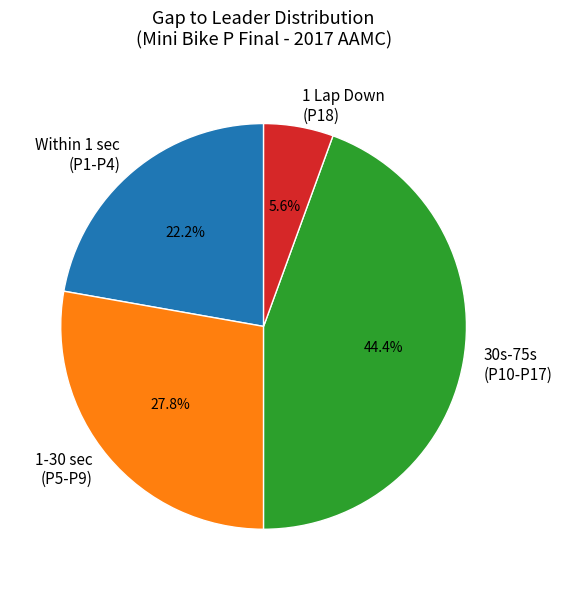

Is there any slice that represents more than half of the pie?

No